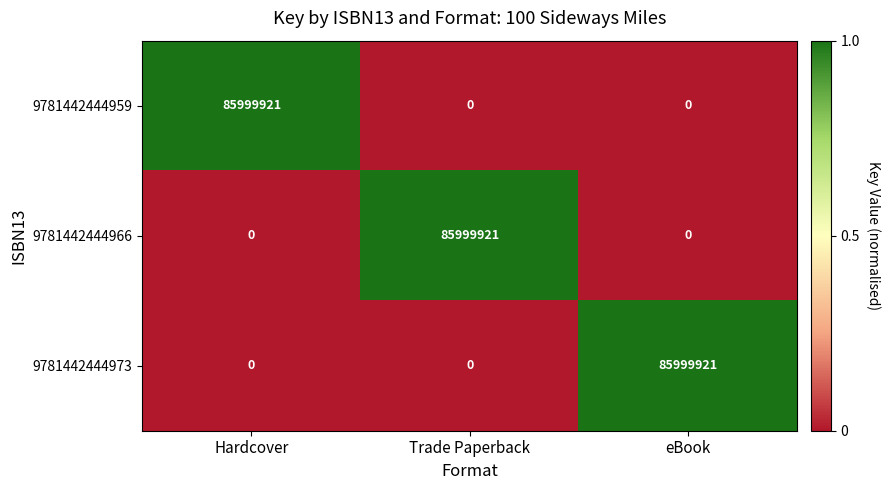

What is the total value across all series at Hardcover?

85999921